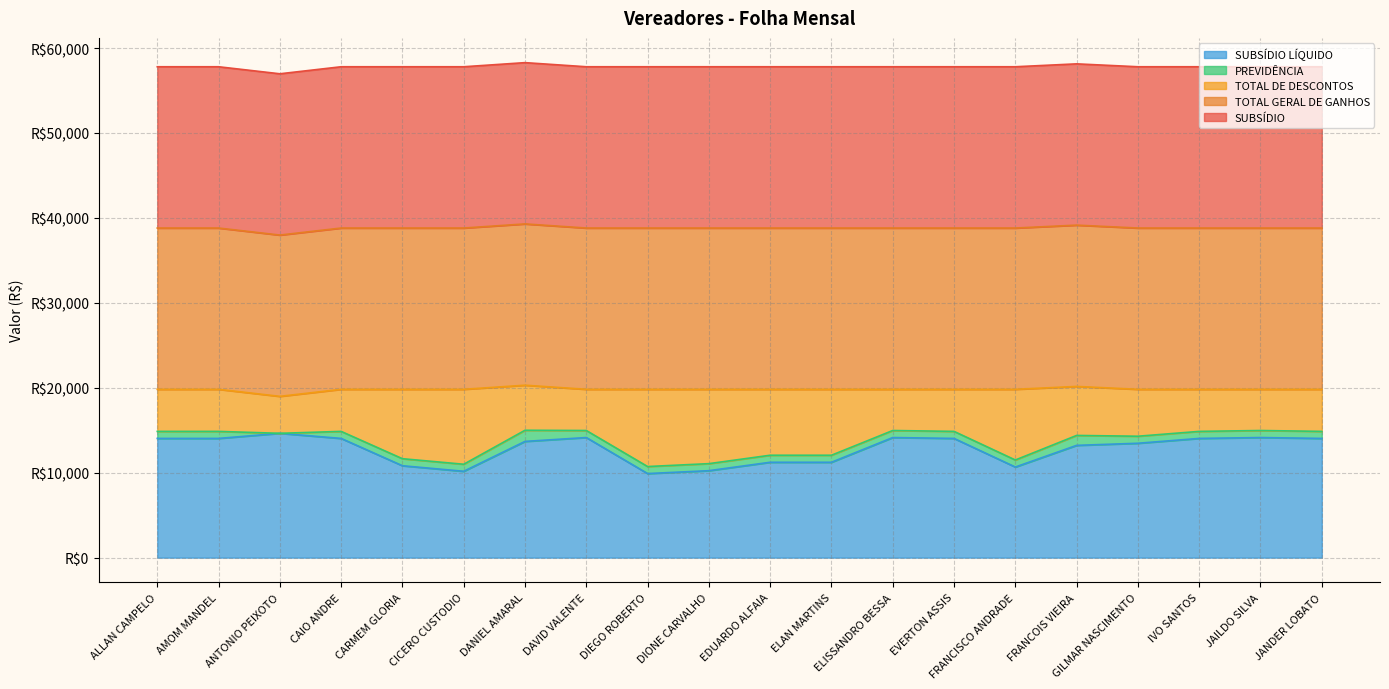

Does the chart display data point markers on the line(s)?

No